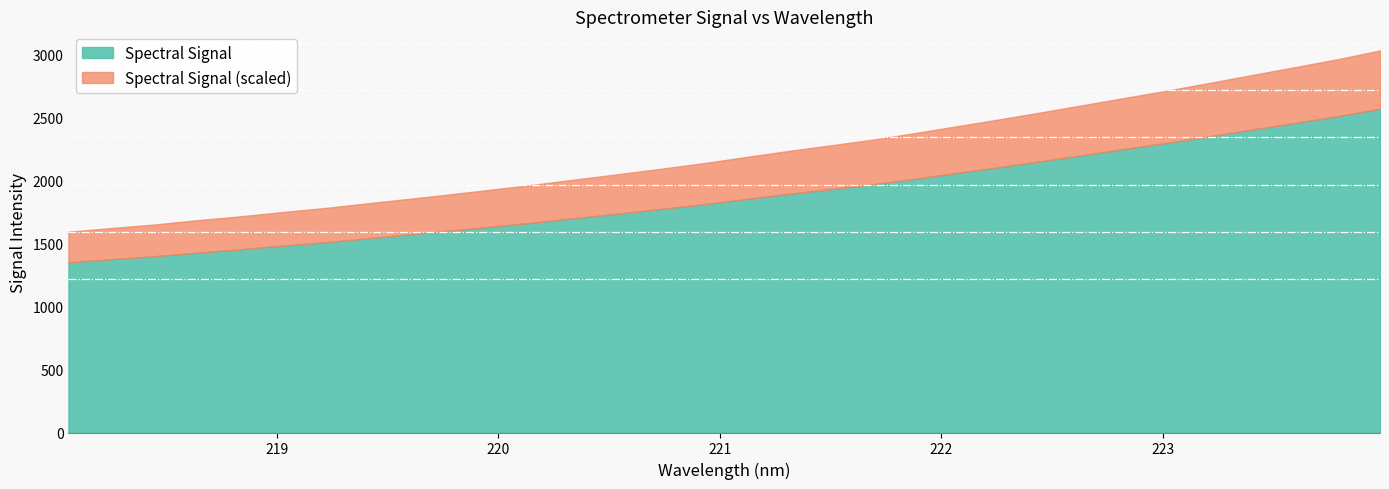

What is the greatest value displayed?

2570.8